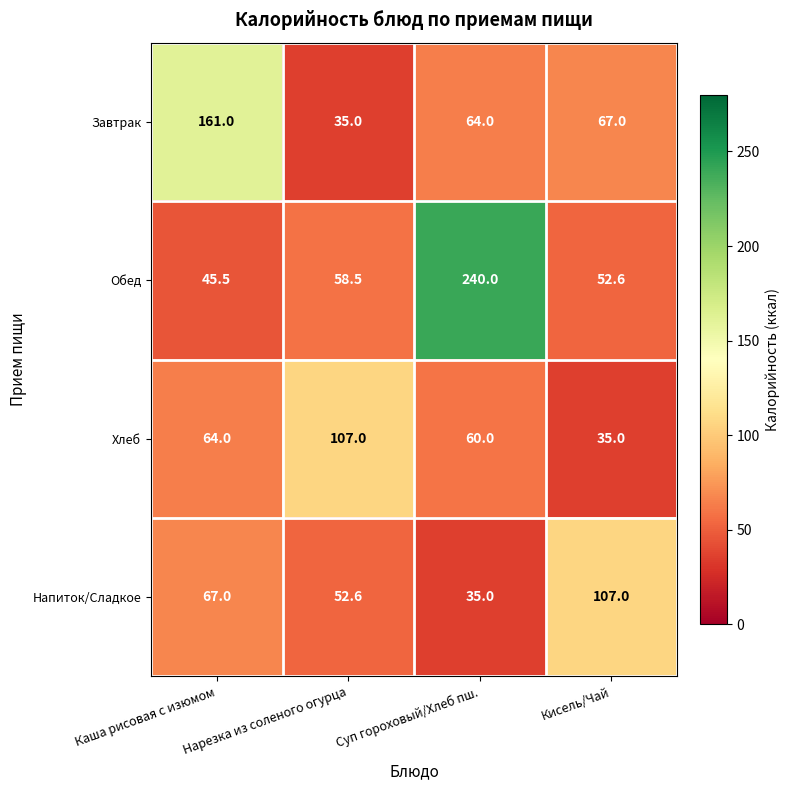

At how many categories does at least one series exceed 154?

2